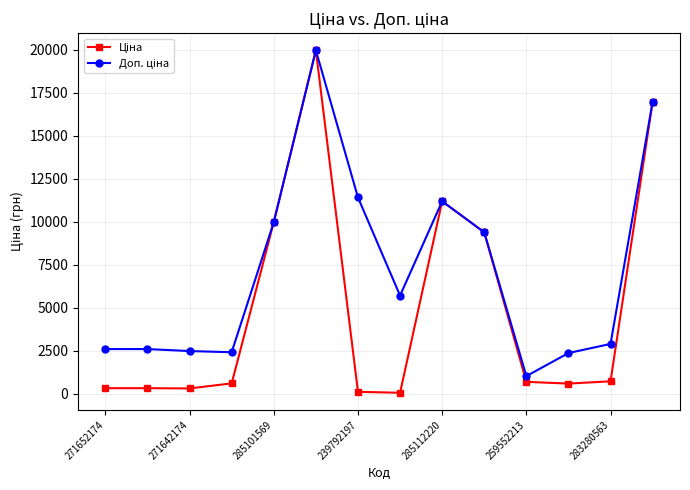

True or false: Ціна has more than 0 interior local peaks.

True